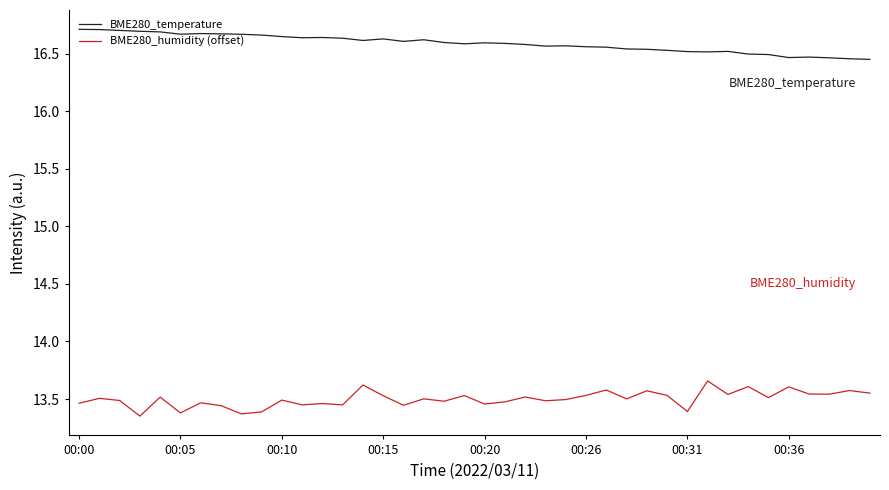

How many lines are shown in the chart?

2